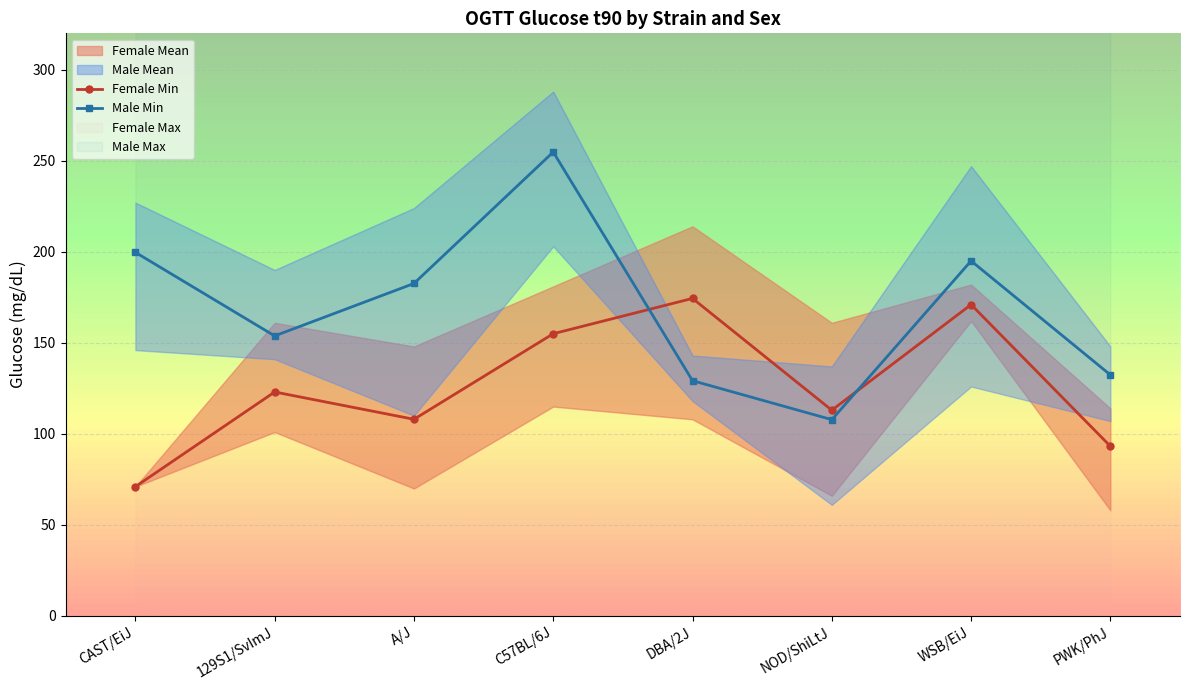

After their last crossing, which series has the higher values: Female Min or Male Min?

Male Min